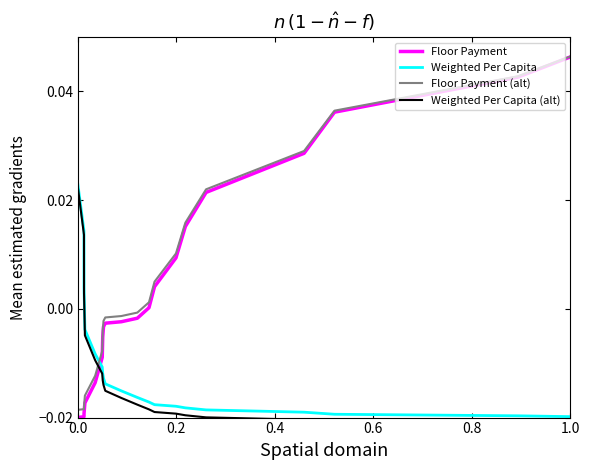

True or false: Floor Payment and Floor Payment (alt) intersect in this chart.

False